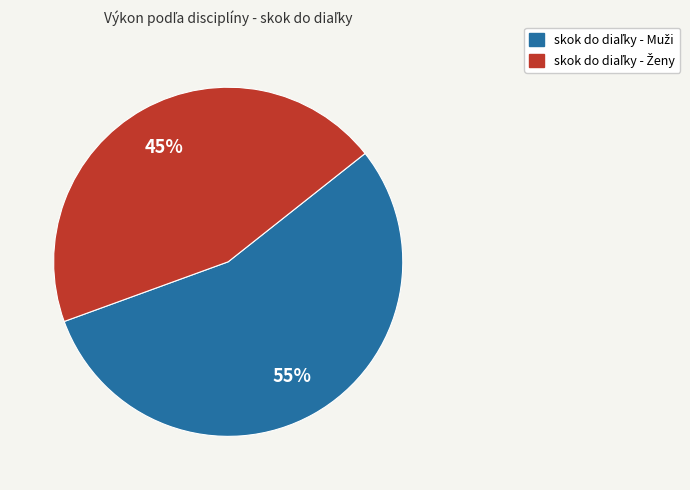

Is there any slice that represents more than half of the pie?

Yes